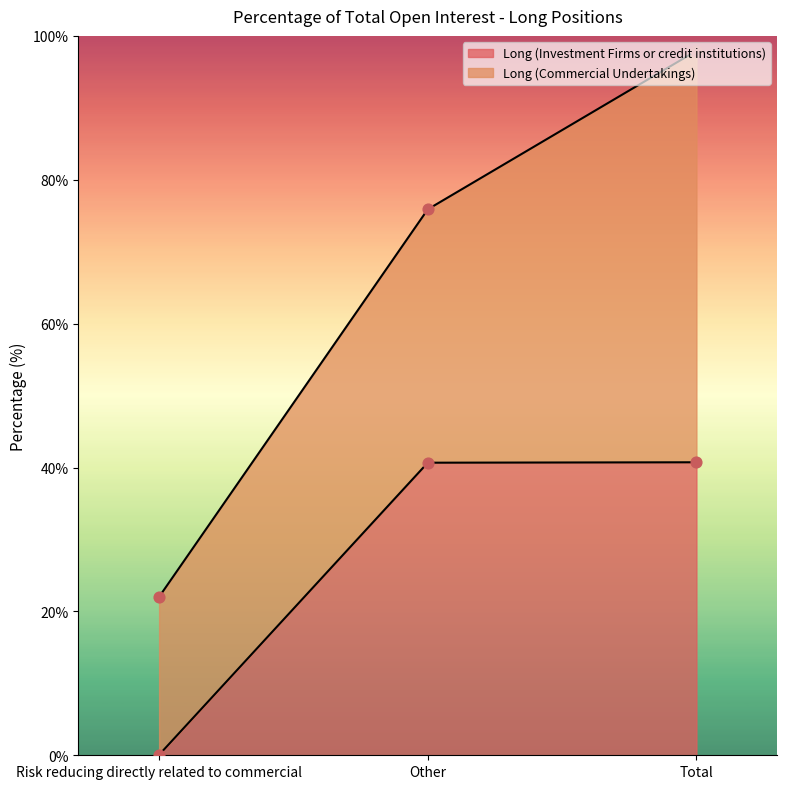

What is the change in value from Other to Total?

+0.1